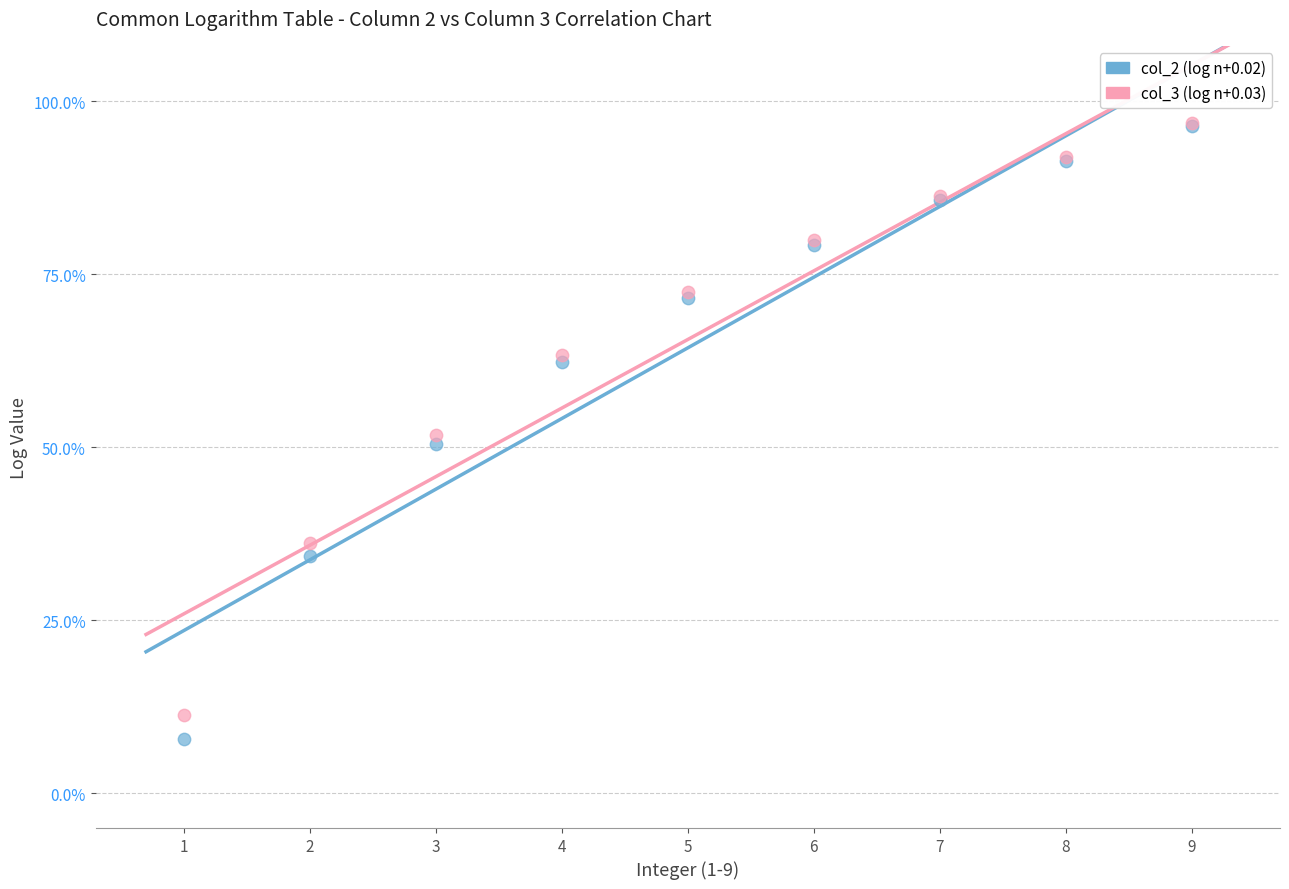

Which series has the widest spread of Y values?

col_2 (log n+0.02)